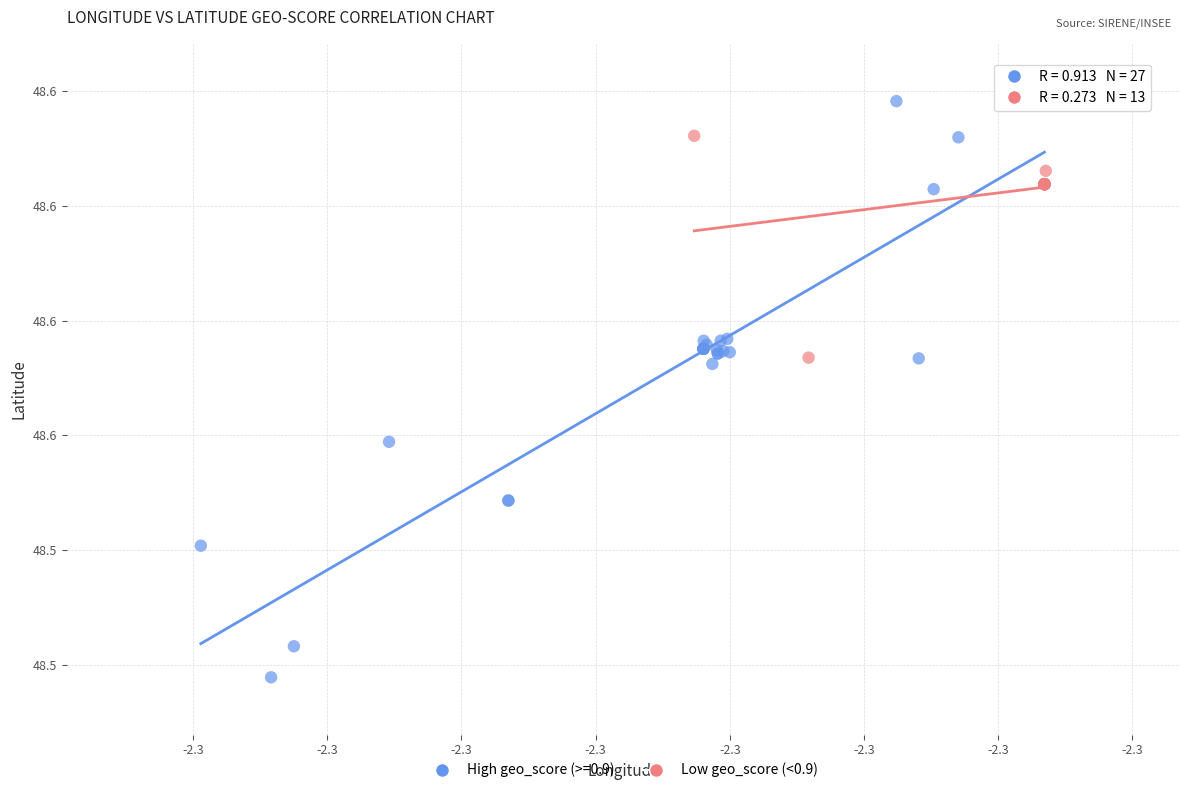

What are all the series names shown in the legend?

High geo_score (>=0.9), Low geo_score (<0.9)